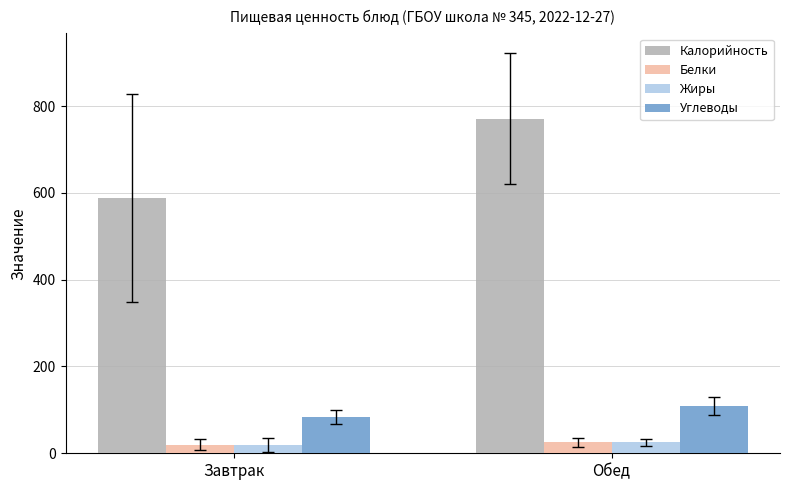

What is the sum of all Жиры values?

44.7